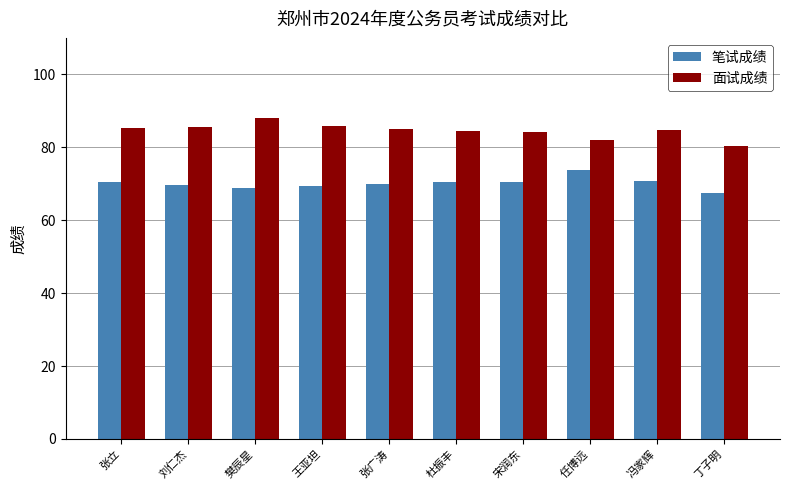

How many bars are there in each group?

2